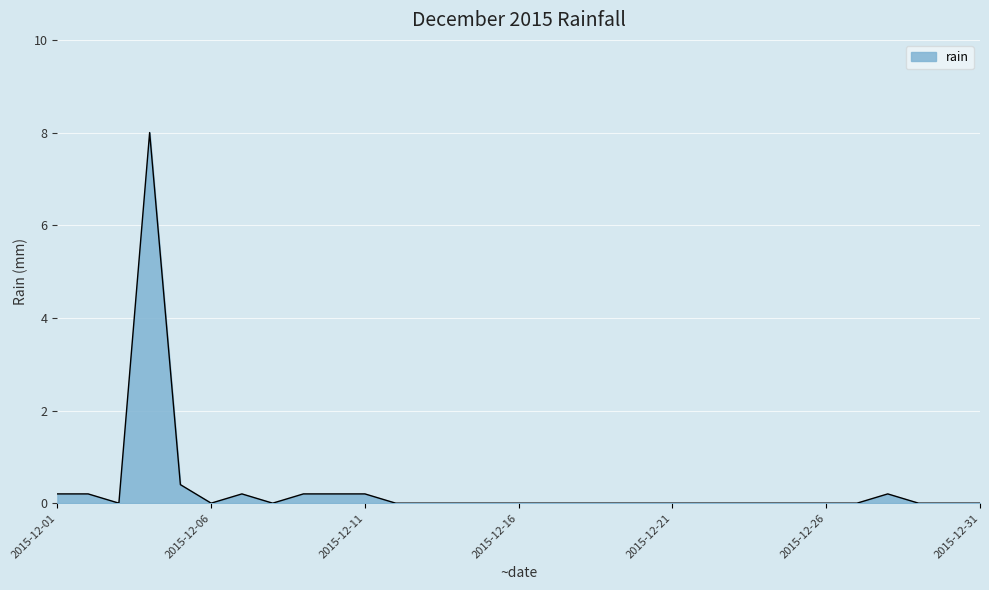

What is the difference between the maximum and minimum values?

8.0